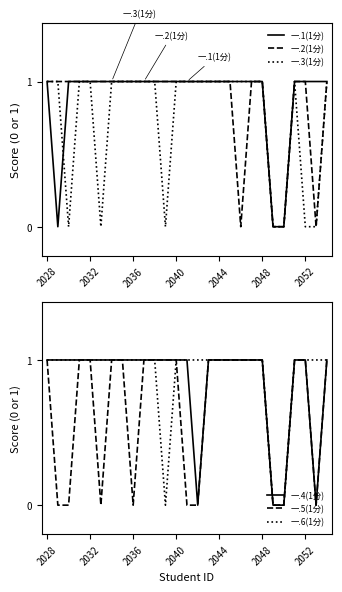

Rank the series by their maximum value, from lowest to highest.

一.1(1分), 一.2(1分), 一.3(1分), 一.4(1分), 一.5(1分), 一.6(1分)